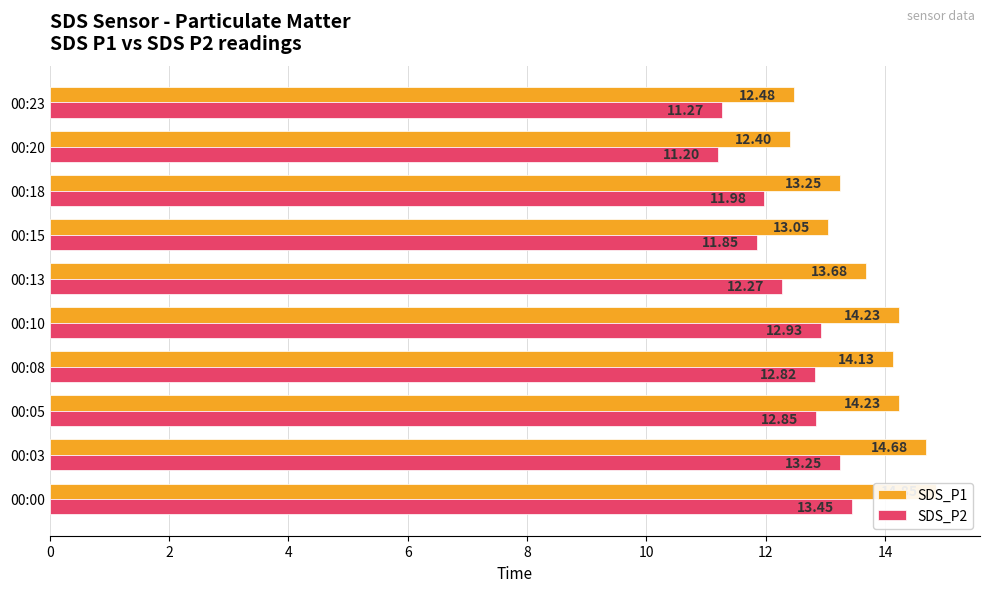

What position from the left is 2?

2